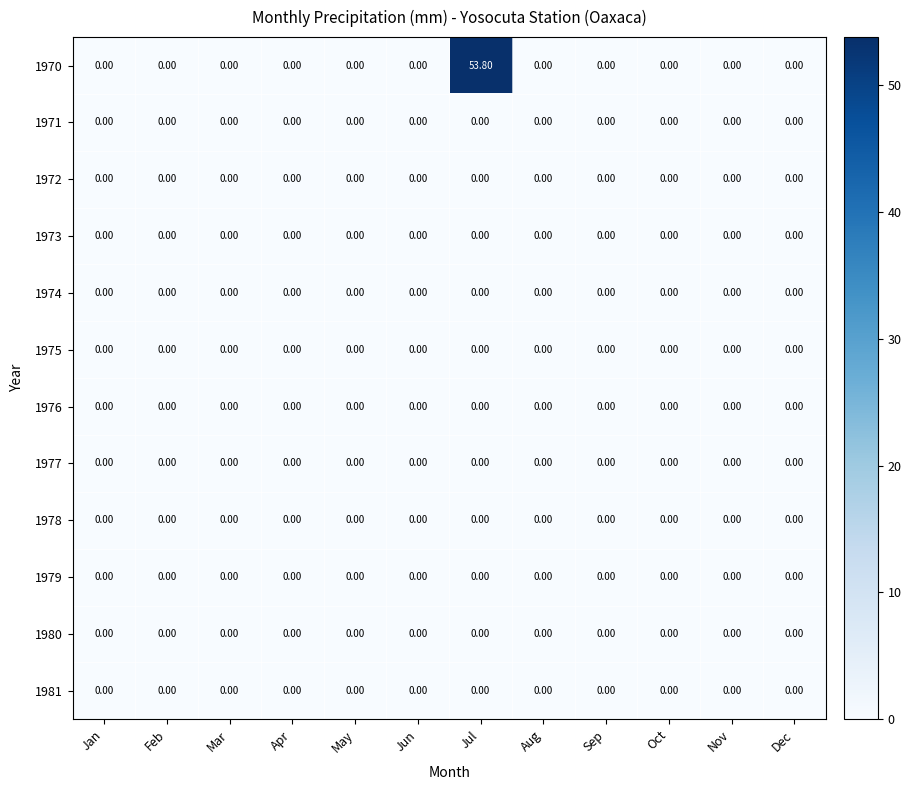

At which category is the sum across all series the highest?

Jul